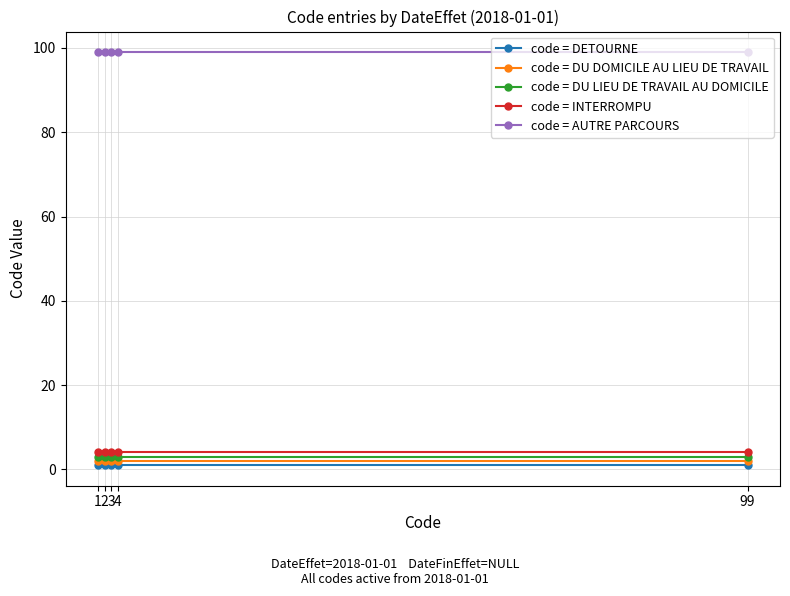

True or false: code = DETOURNE and code = INTERROMPU cross at least once.

False